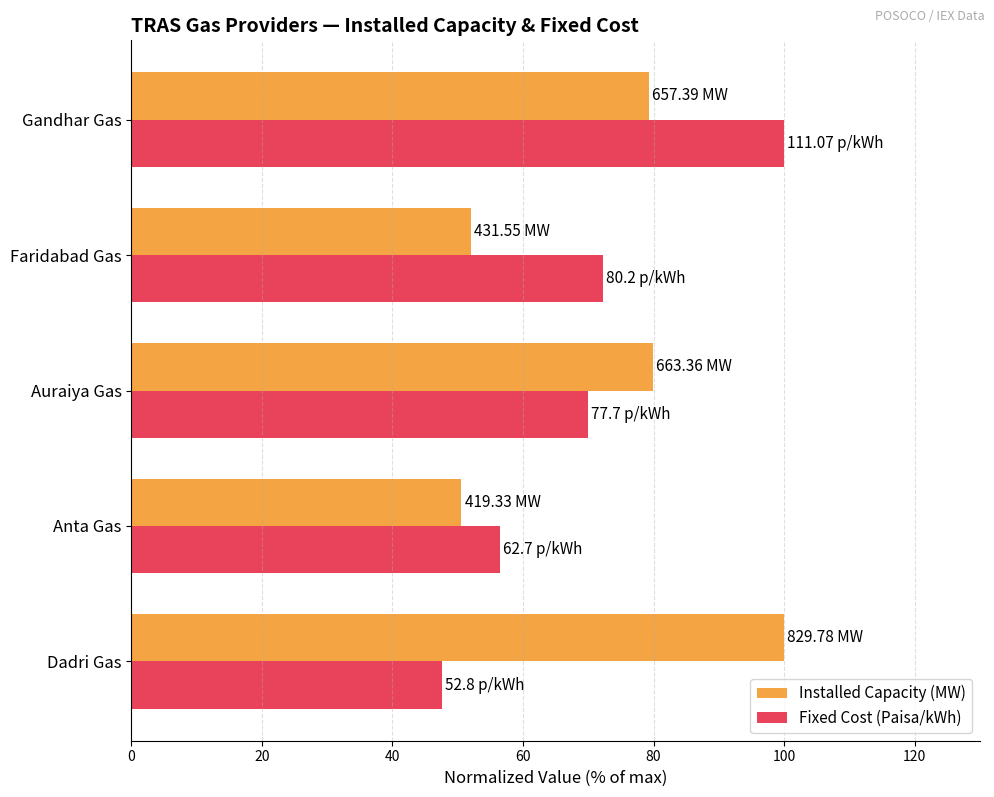

What is the difference between the maximum and minimum values in the Installed Capacity (MW) series?

49.5